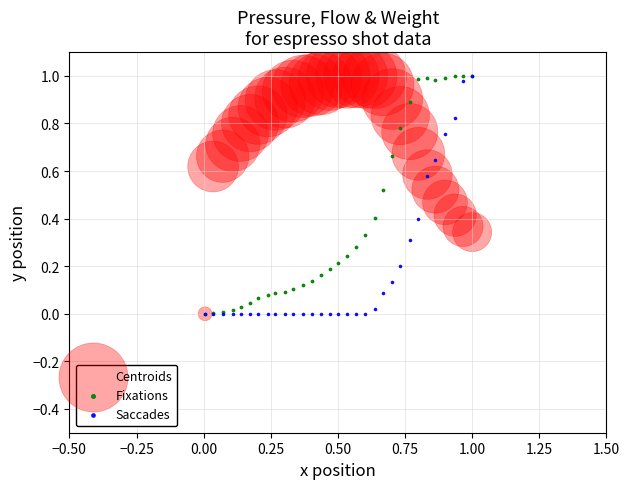

What are all the series names shown in the legend?

Centroids, Fixations, Saccades